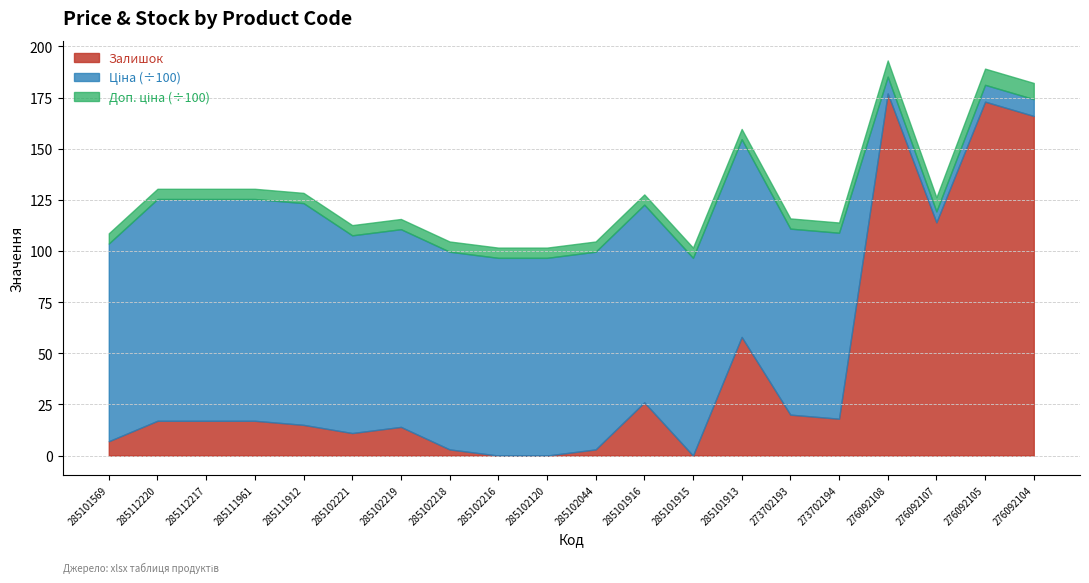

What is the maximum value for Залишок?

177.0